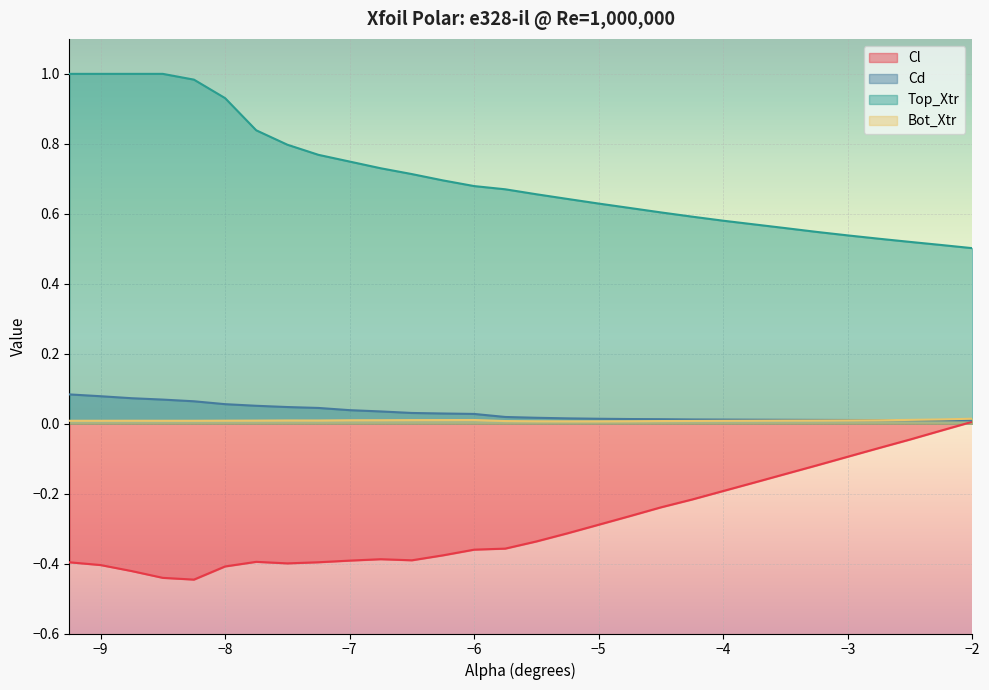

What is the label of the 6th point from the right?

-3.25